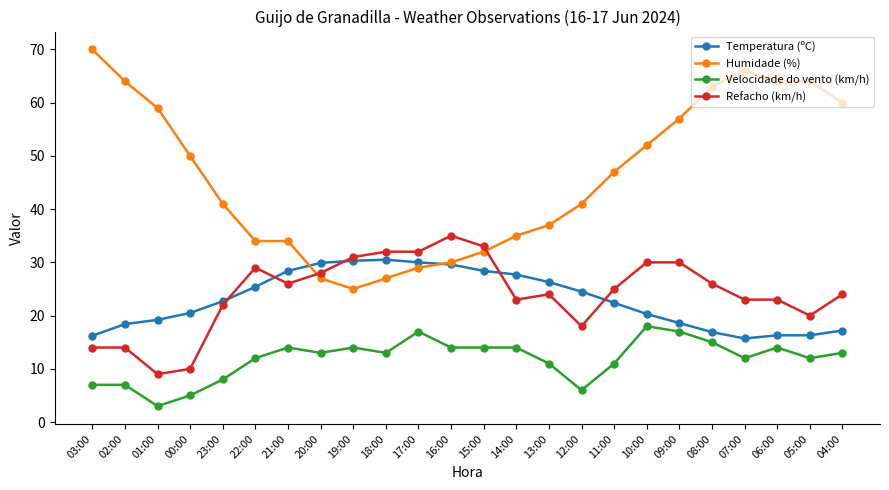

True or false: Humidade (%) and Velocidade do vento (km/h) cross at least once.

False